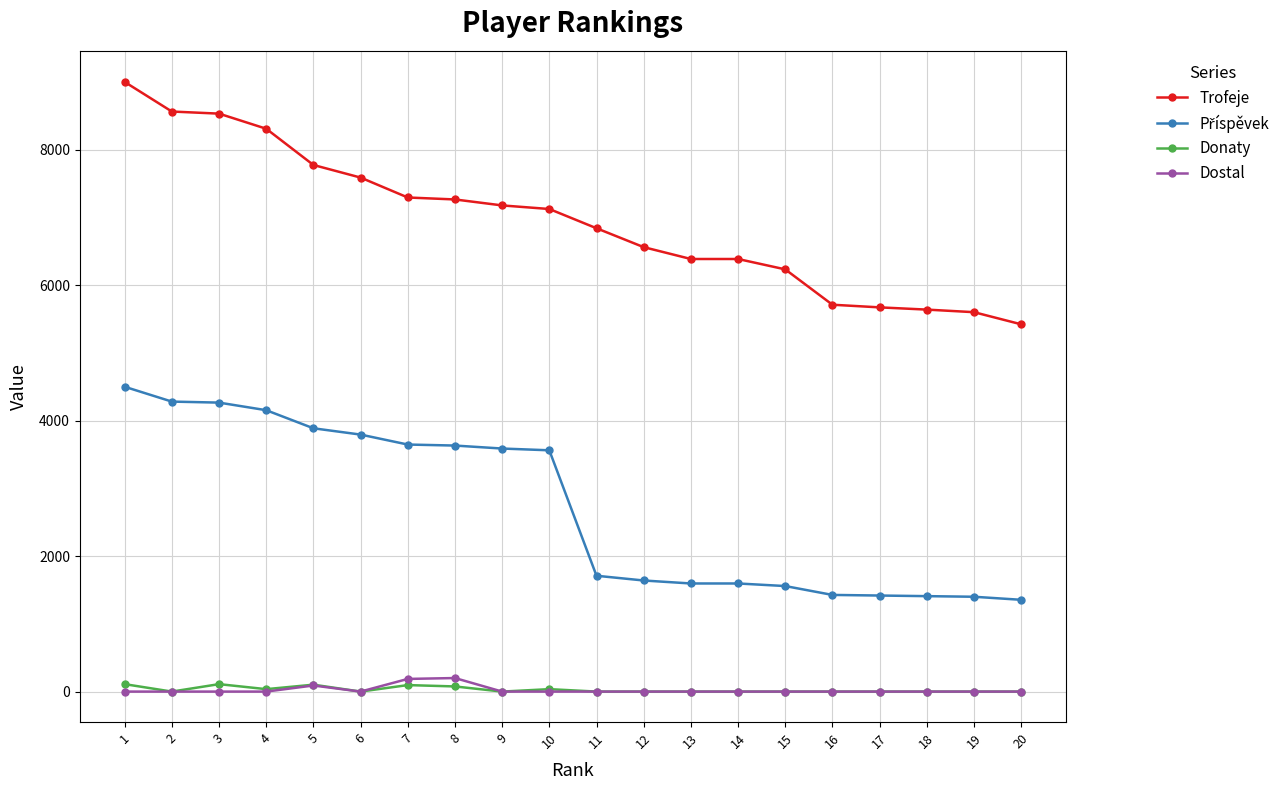

How many lines are shown in the chart?

4